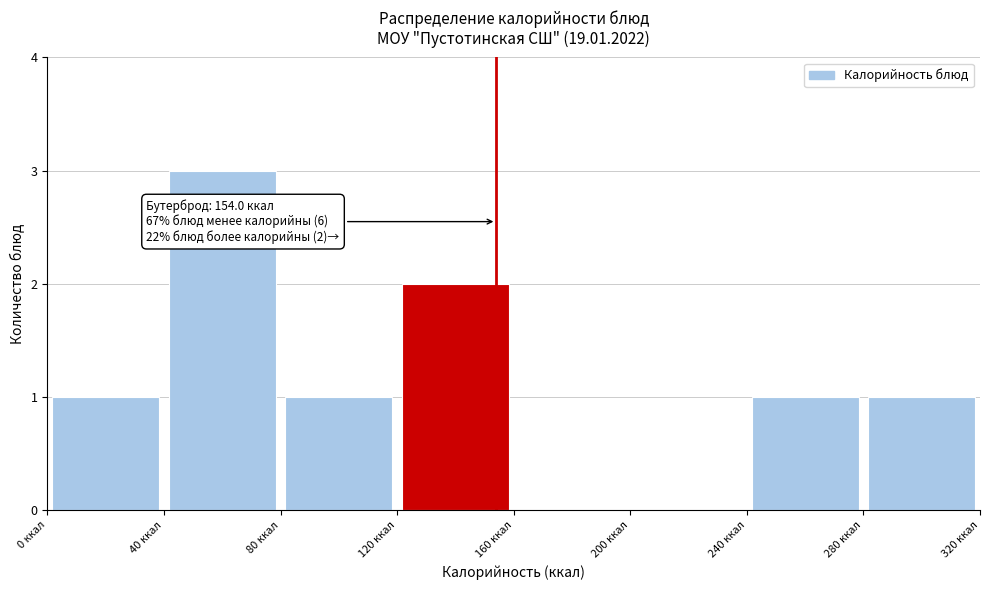

Over which range of the x-axis is the bar tallest?

40 to 80